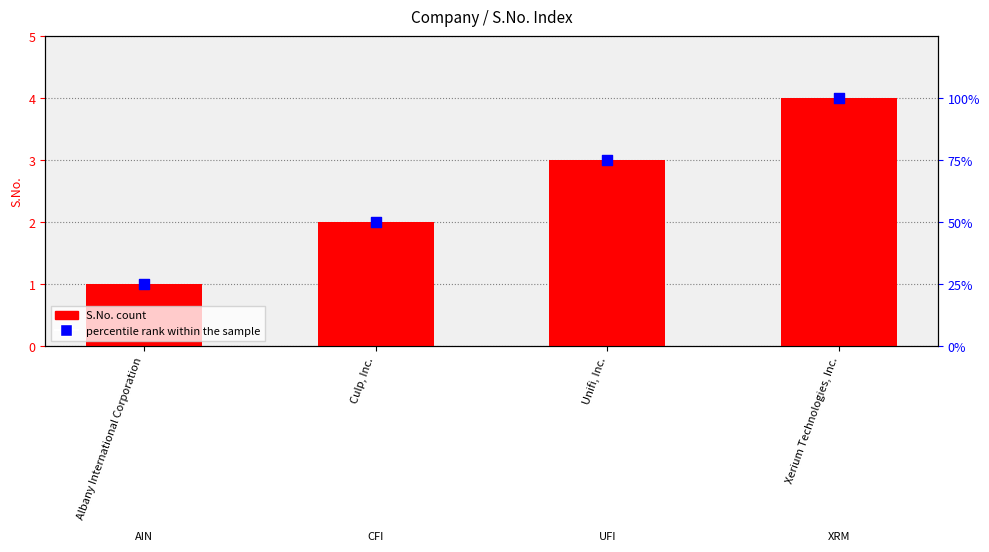

Which series has the largest total across all categories?

percentile rank within the sample